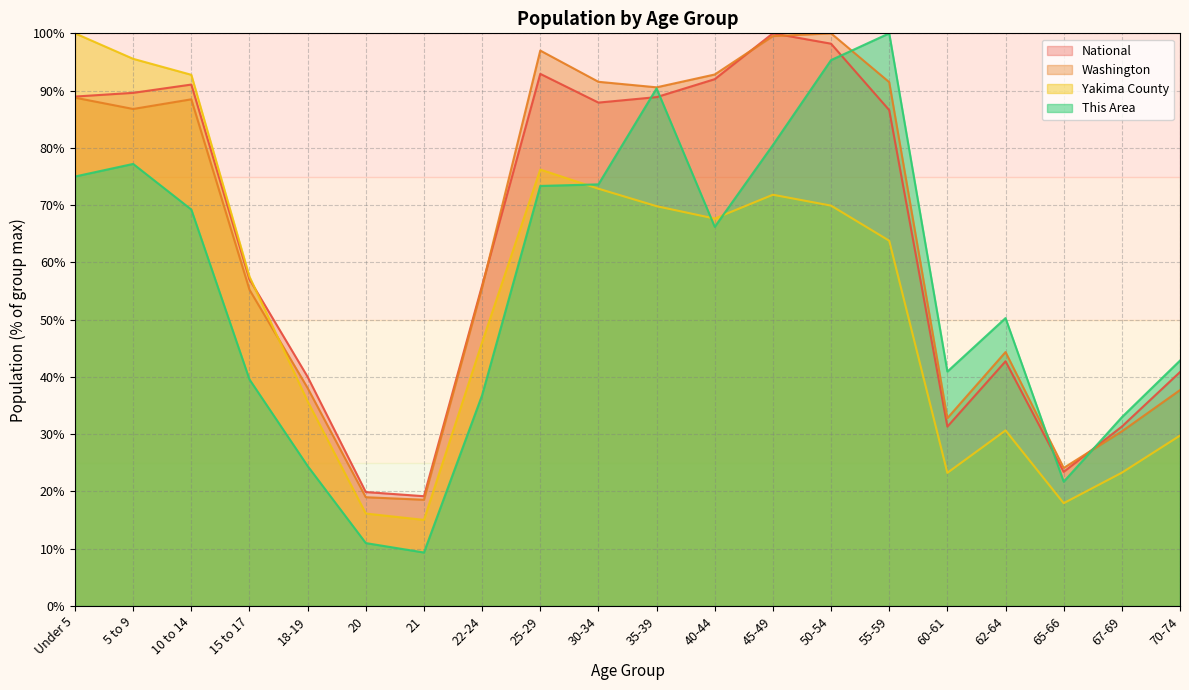

True or false: National and Washington intersect in this chart.

True